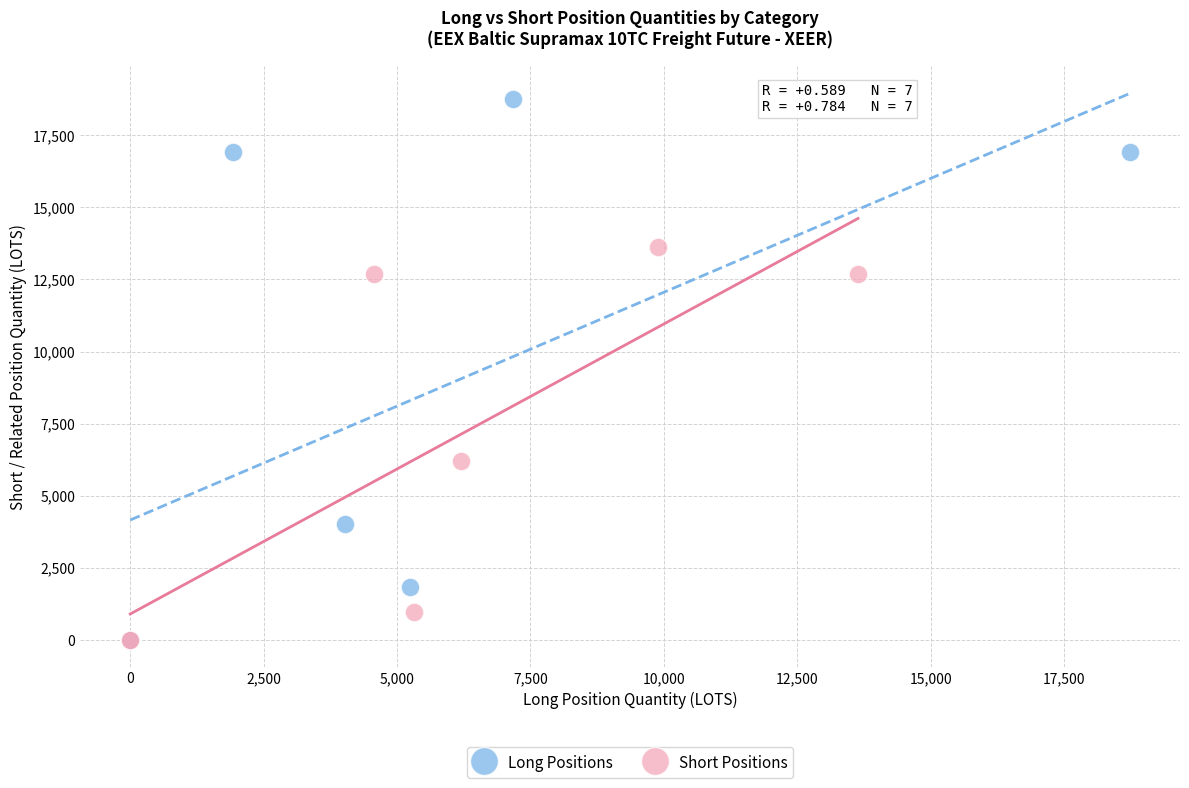

Which series reaches the maximum Y coordinate?

Long Positions